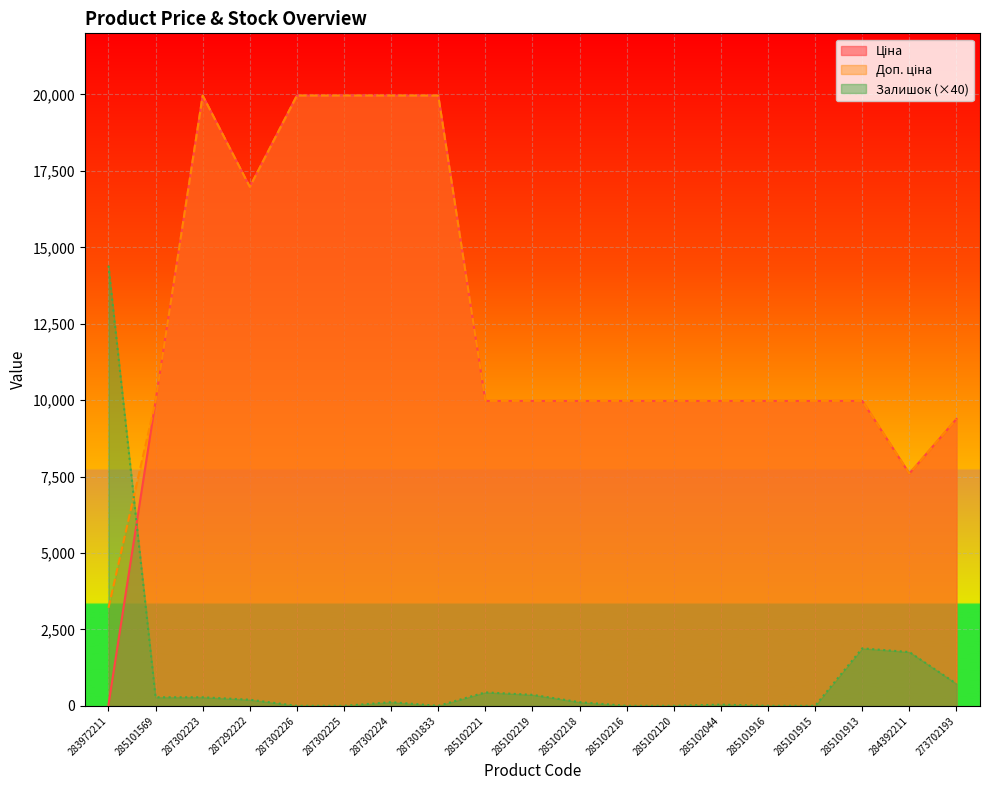

What is the sum of all Залишок values?

20600.0